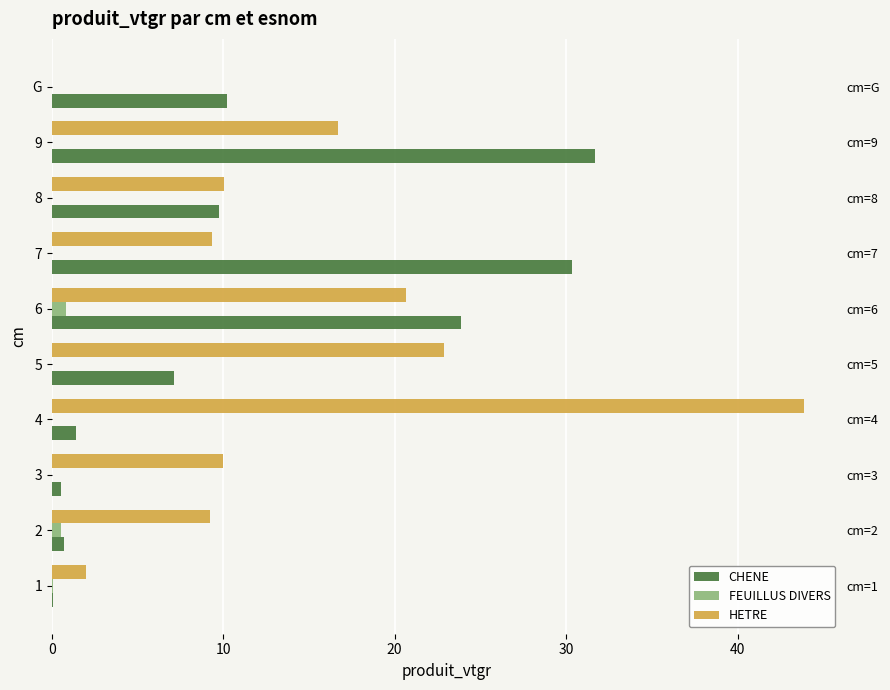

Is it true that HETRE equals 14.0 at 8?

False